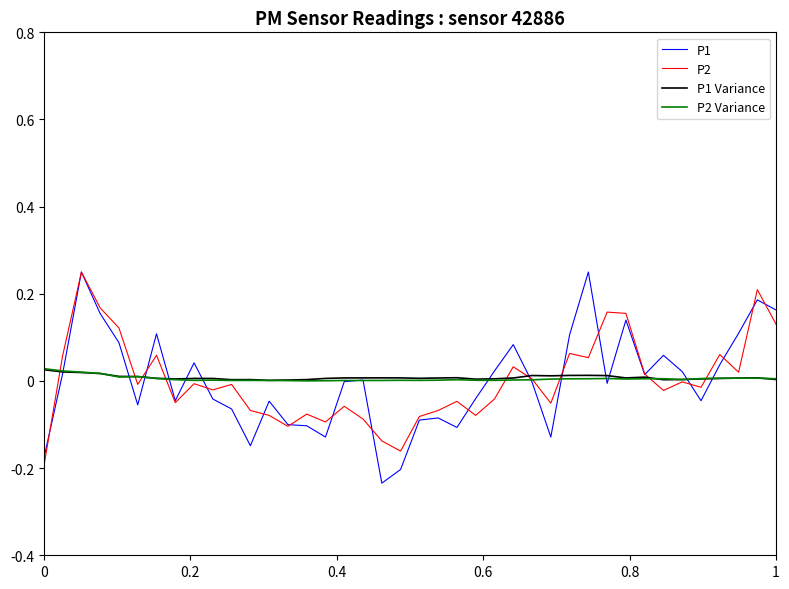

In P2, how many points are higher than both neighbors (excluding endpoints)?

13